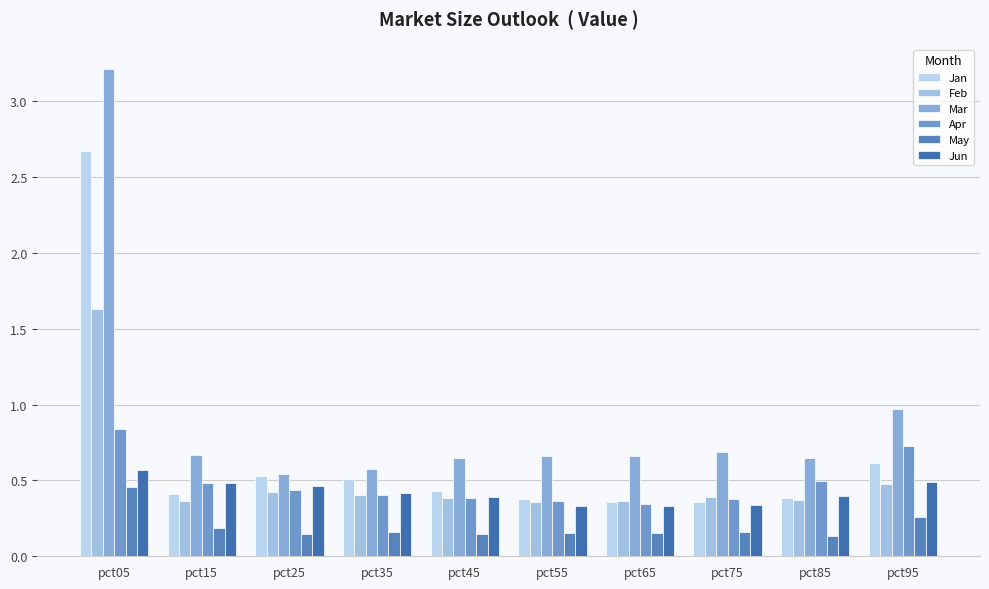

How many Apr values are between 0 and 1?

10